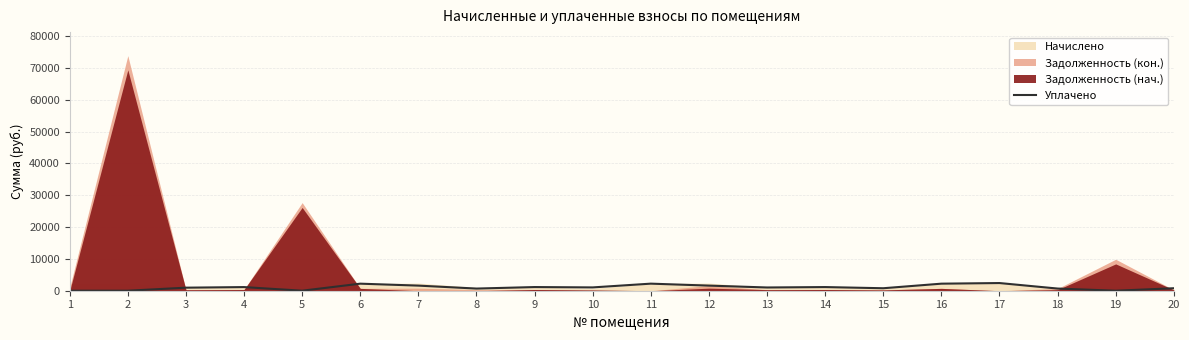

How many interior local peaks (higher than both neighbors) does the data have?

6